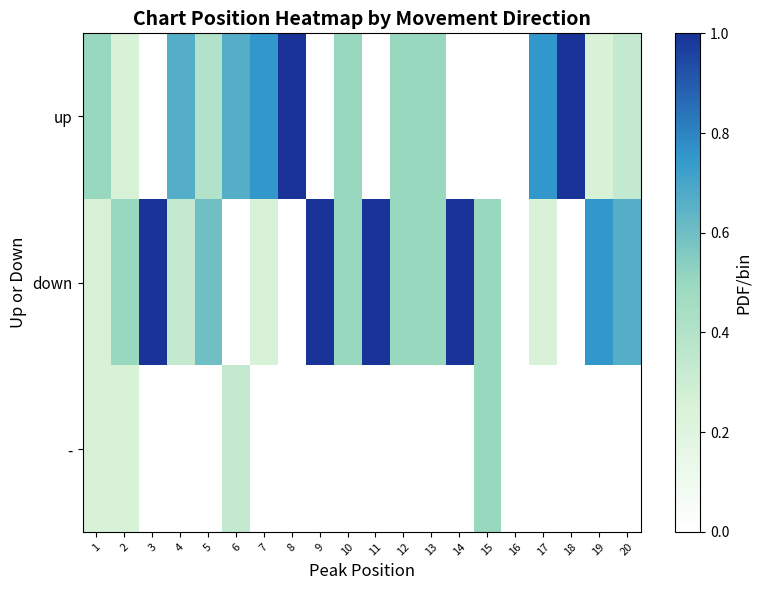

Rank the series by their maximum value, from lowest to highest.

-, up, down